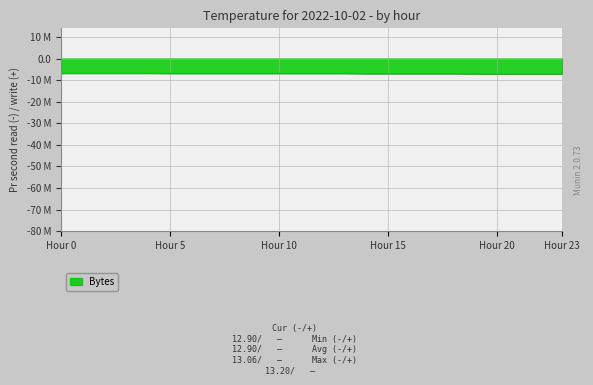

Does the chart have visible grid lines?

Yes